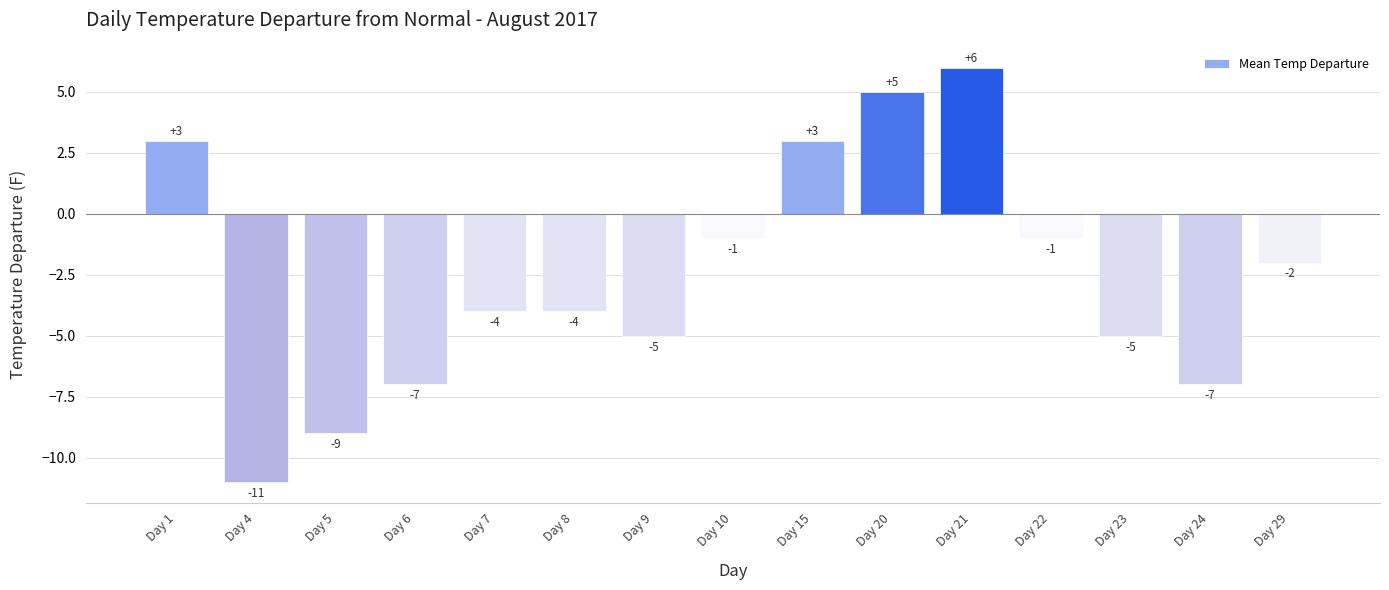

How many bars are there in total?

15